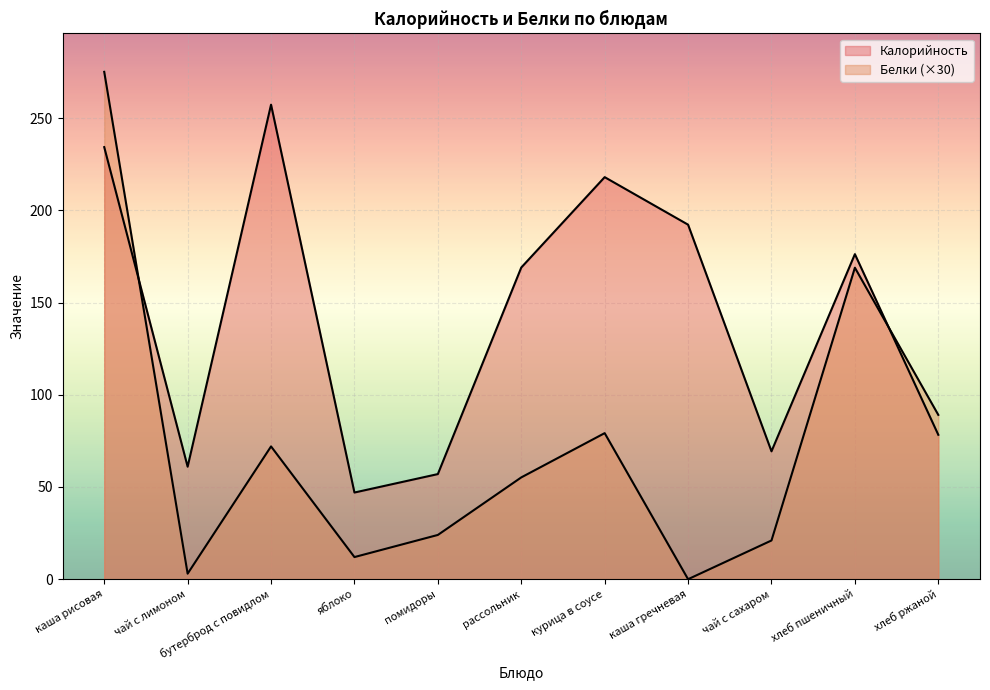

What is the sum of the Калорийность values at каша рисовая and курица в соусе?

452.3